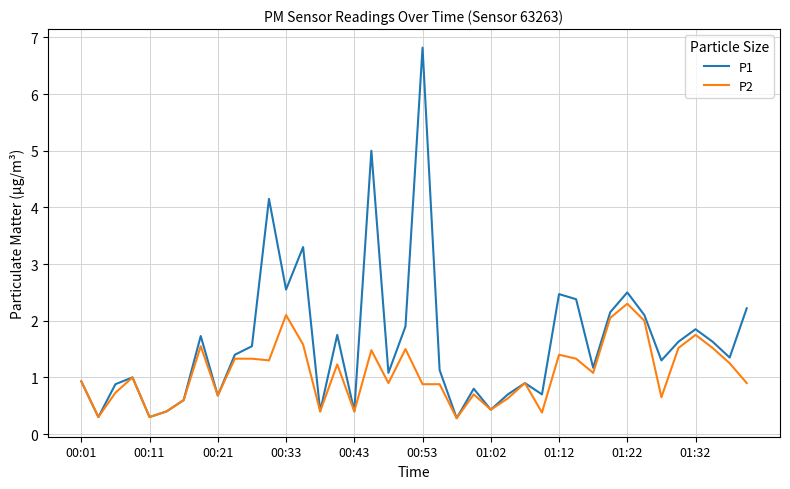

Which series has the largest total across all categories?

P1